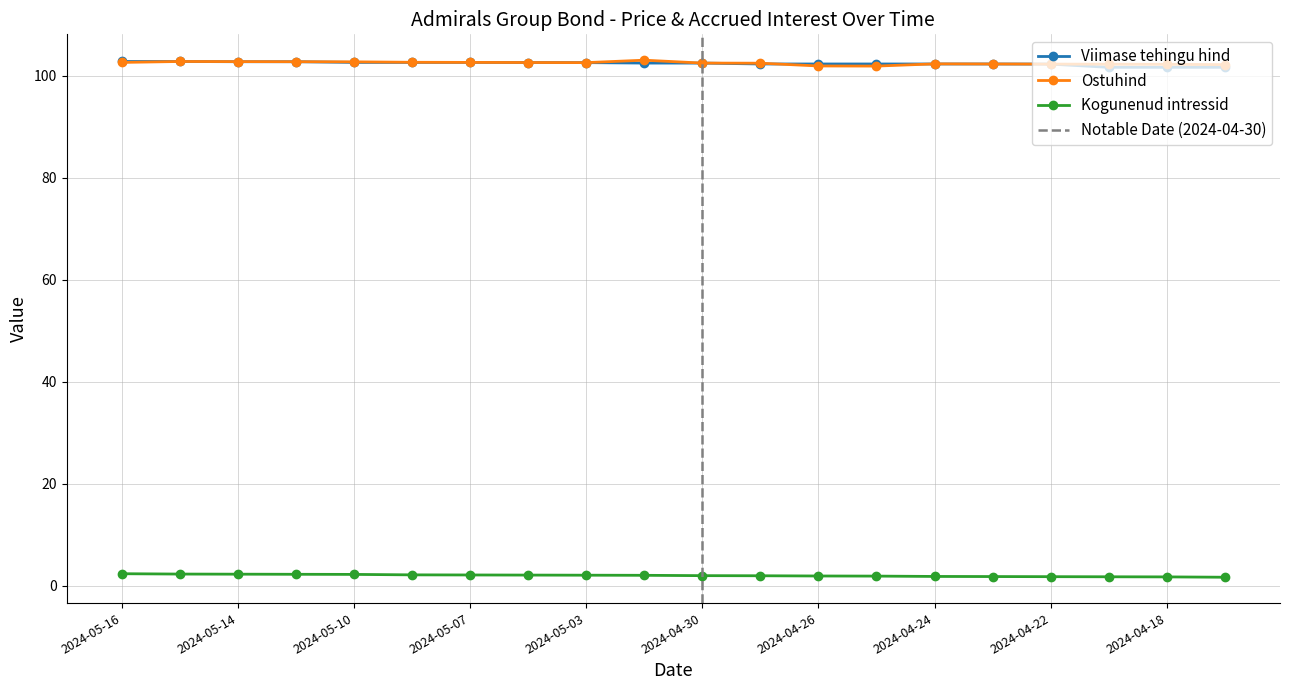

At how many categories does at least one series exceed 51?

20